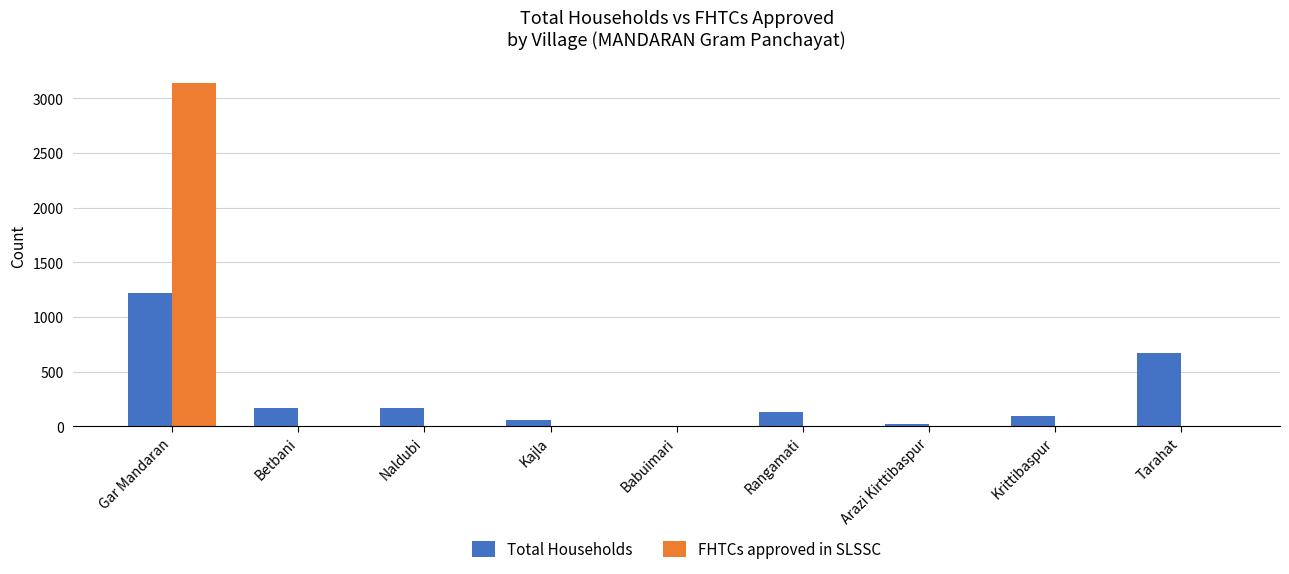

Is it true that Total Households equals 133 at Rangamati?

True